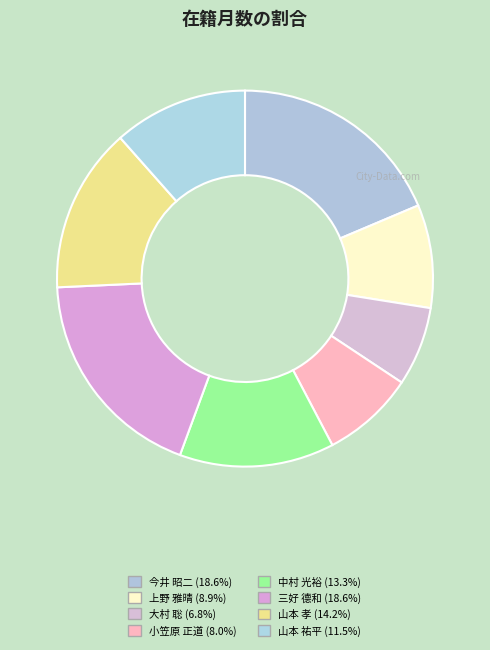

How many segments does this pie chart have?

8